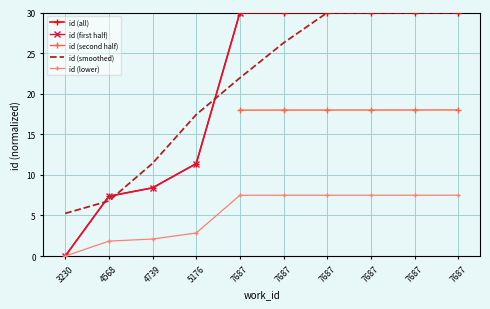

True or false: id (first half) and id (second half) intersect in this chart.

False